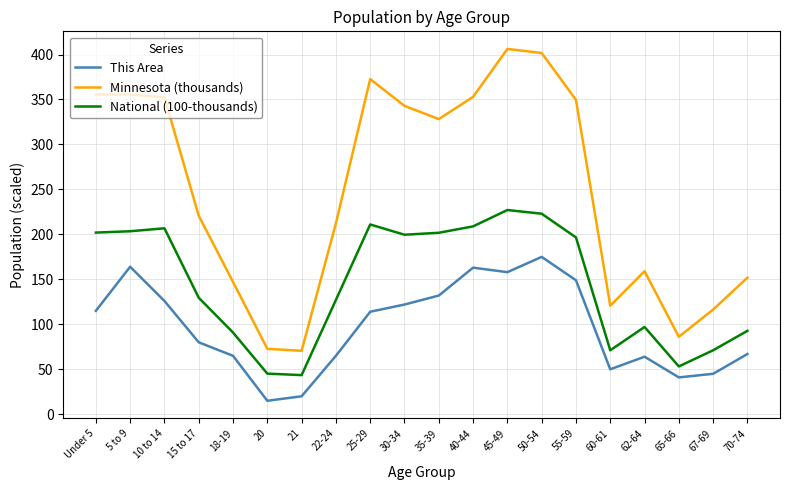

At which category does the chart reach its peak across all series?

45-49